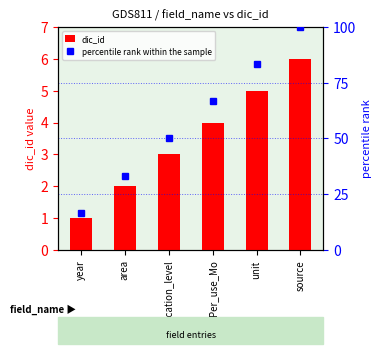

What is the maximum value for dic_id?

6